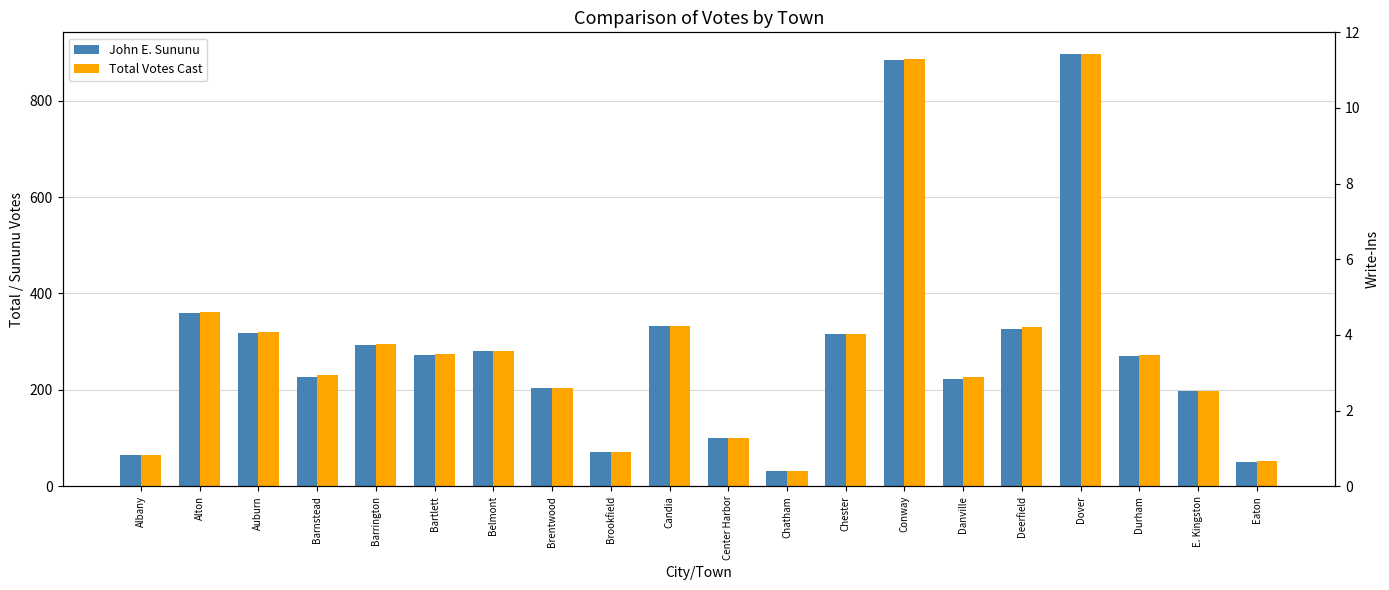

Is it true that Total Votes Cast equals 52 at Eaton?

True